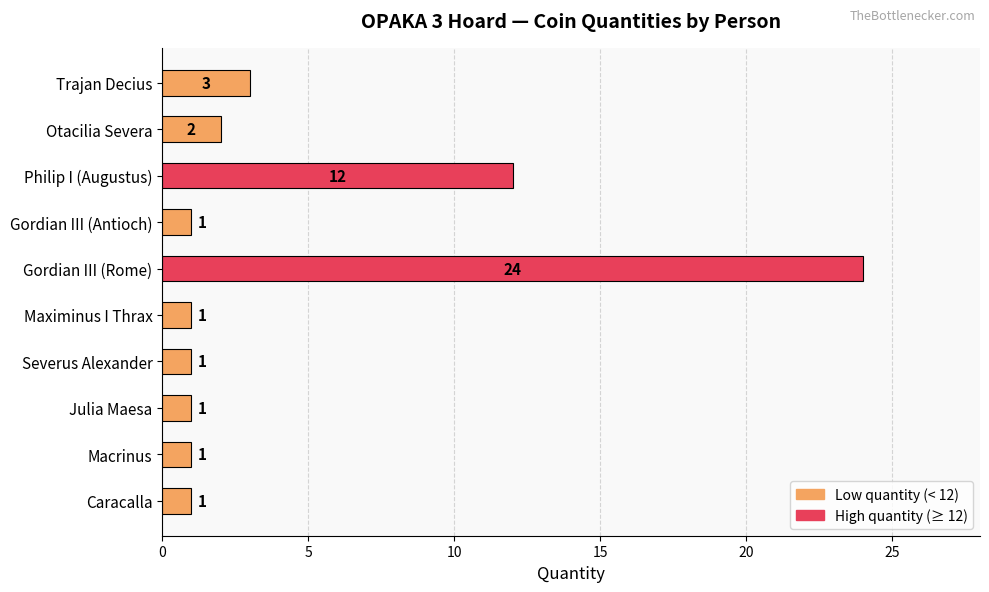

Reading top to bottom, transcribe all the data shown in this chart.

3	2	12	1	24	1	1	1	1	1